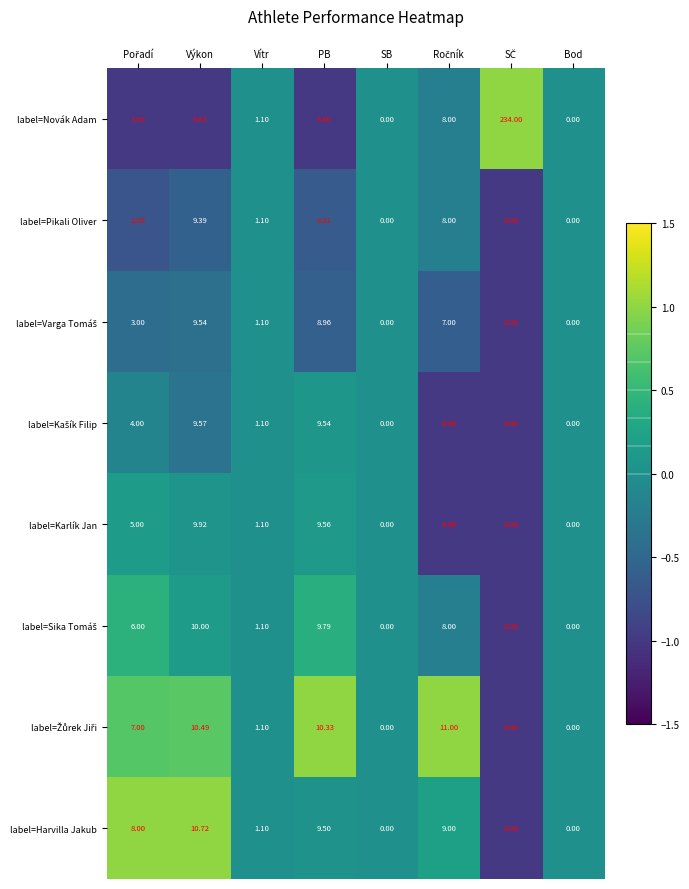

Which series has the widest spread of values?

label=Novák Adam